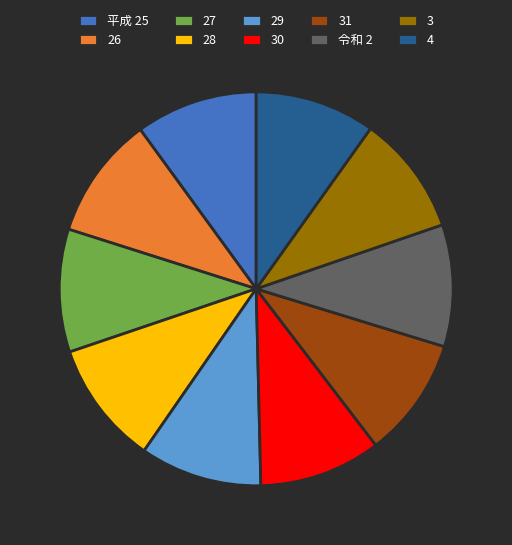

What is the ratio of the value at 令和 2 to the value at 4?

1.0